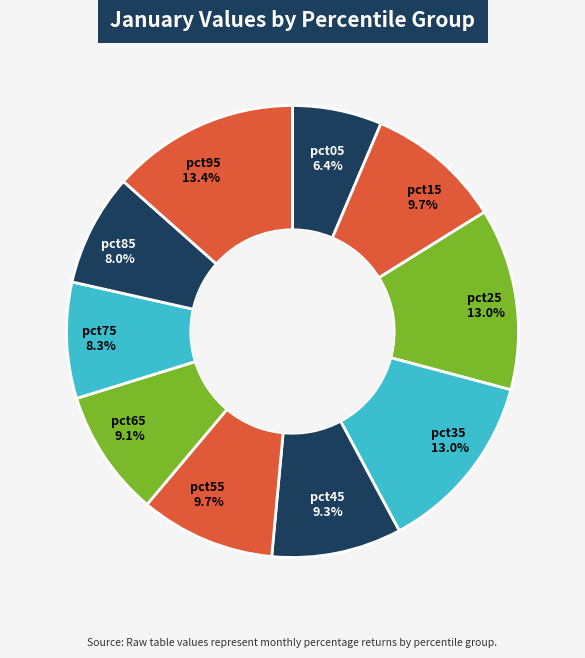

How many slices are in this pie chart?

10